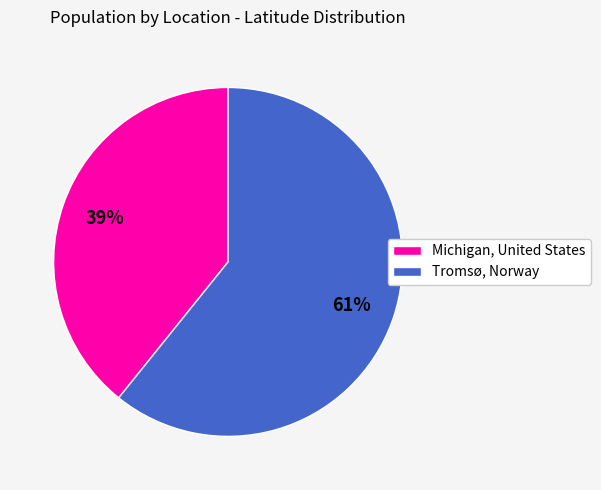

Which slice represents more than half of the pie?

Tromsø, Norway